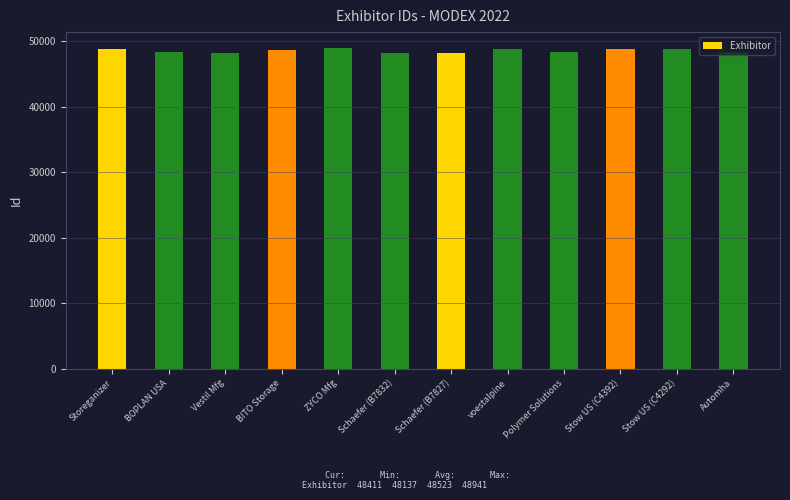

At which label does the data first exceed 48642?

Storeganizer